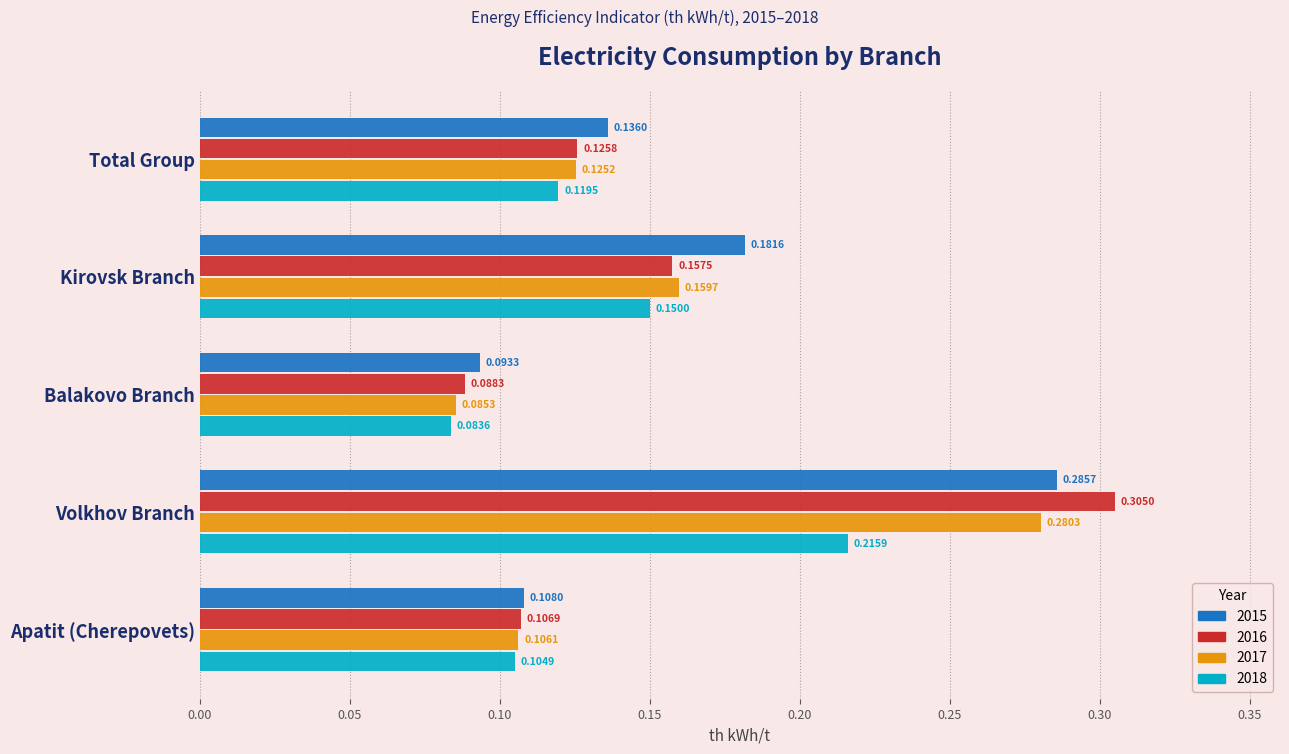

List the labels in order of 2015 value, smallest first.

Balakovo Branch, Apatit (Cherepovets), Total Group, Kirovsk Branch, Volkhov Branch